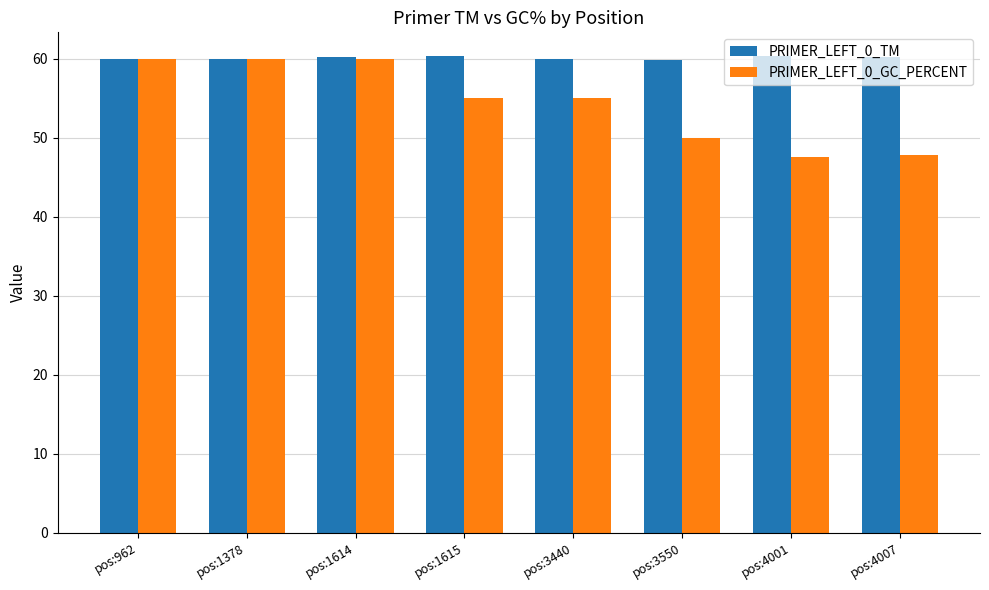

What is the spread (max minus min) of values at pos:1615?

5.3